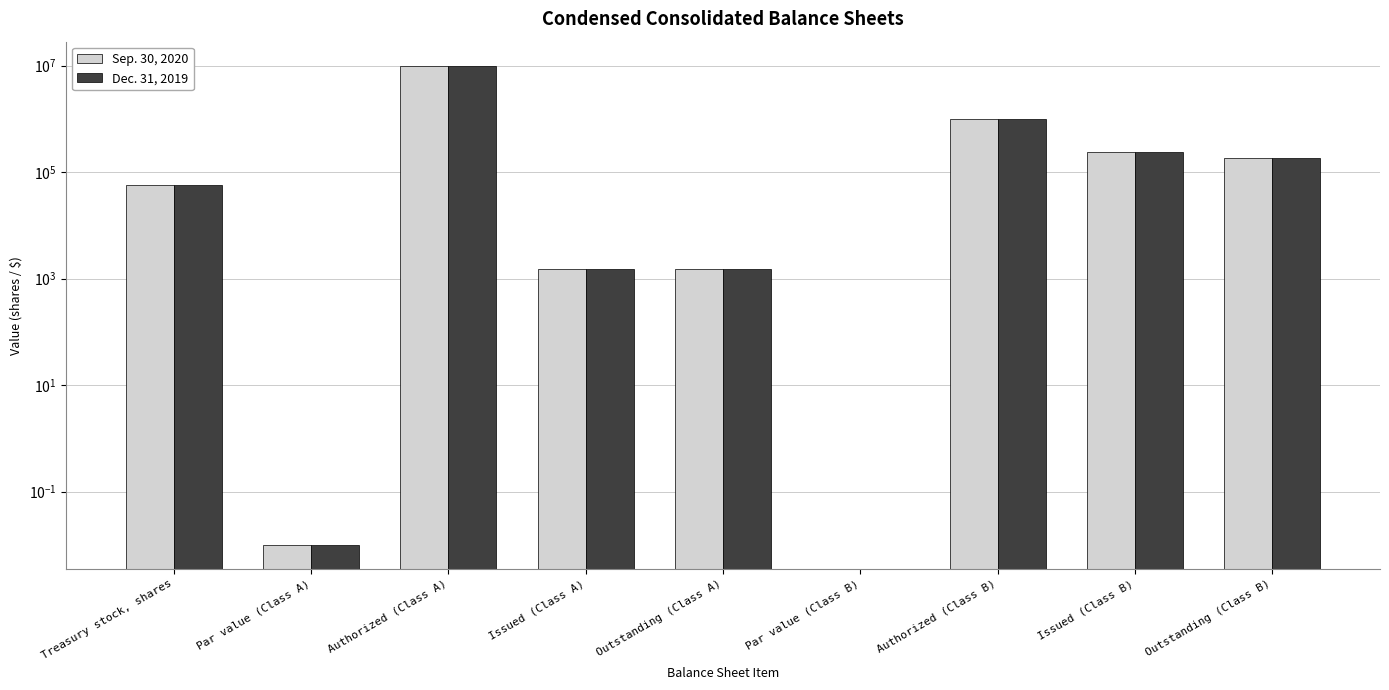

How many positive values does the Sep. 30, 2020 series have?

8